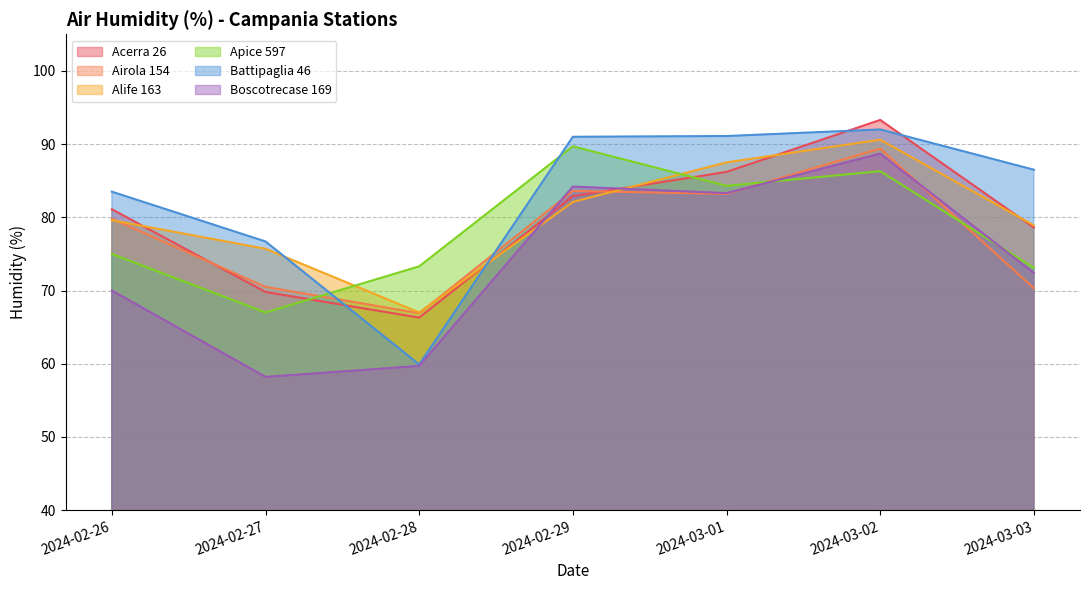

What is the difference between the maximum and minimum values in the Alife 163 series?

23.6